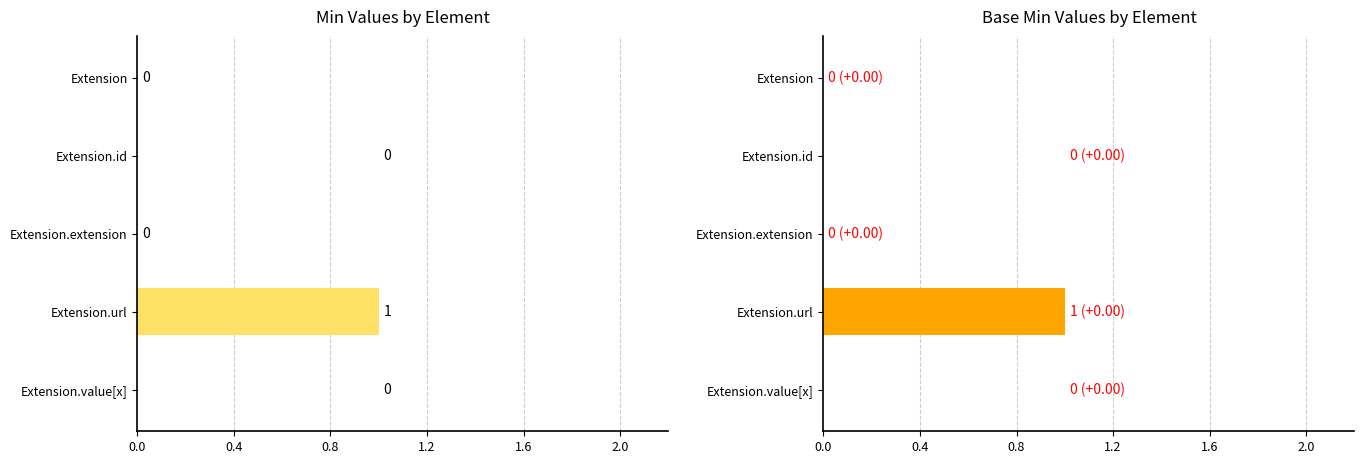

What position from the left is Extension.extension?

3